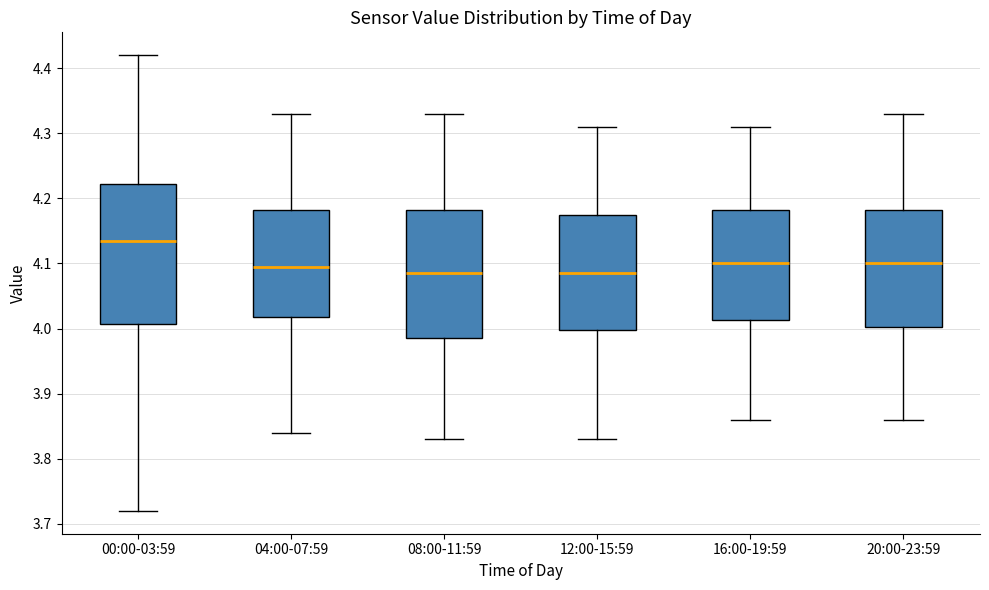

Where does the lower whisker of the box for 08:00-11:59 end on the y-axis? The values are not printed on the chart, so give them approximately, as read against the axis.

3.83